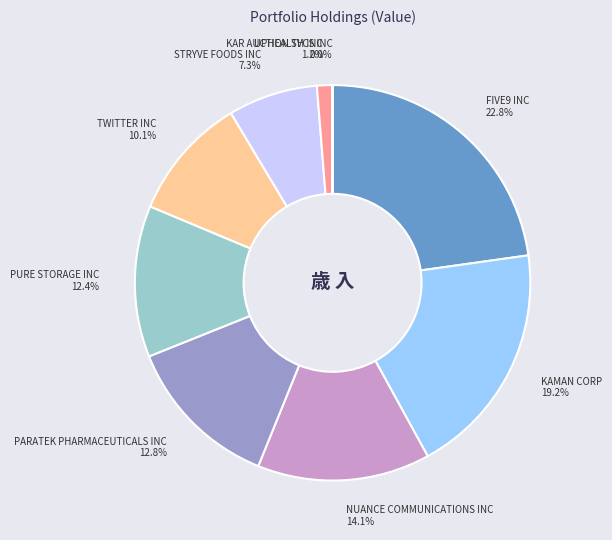

Is it true that FIVE9 INC is 23% of the pie?

True